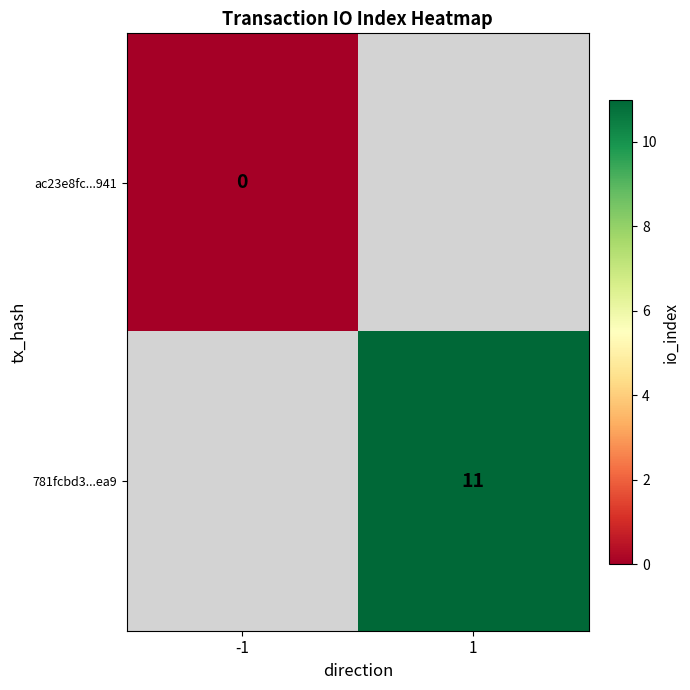

The 781fcbd3...ea9 series shows 11 at 1. True or false?

True